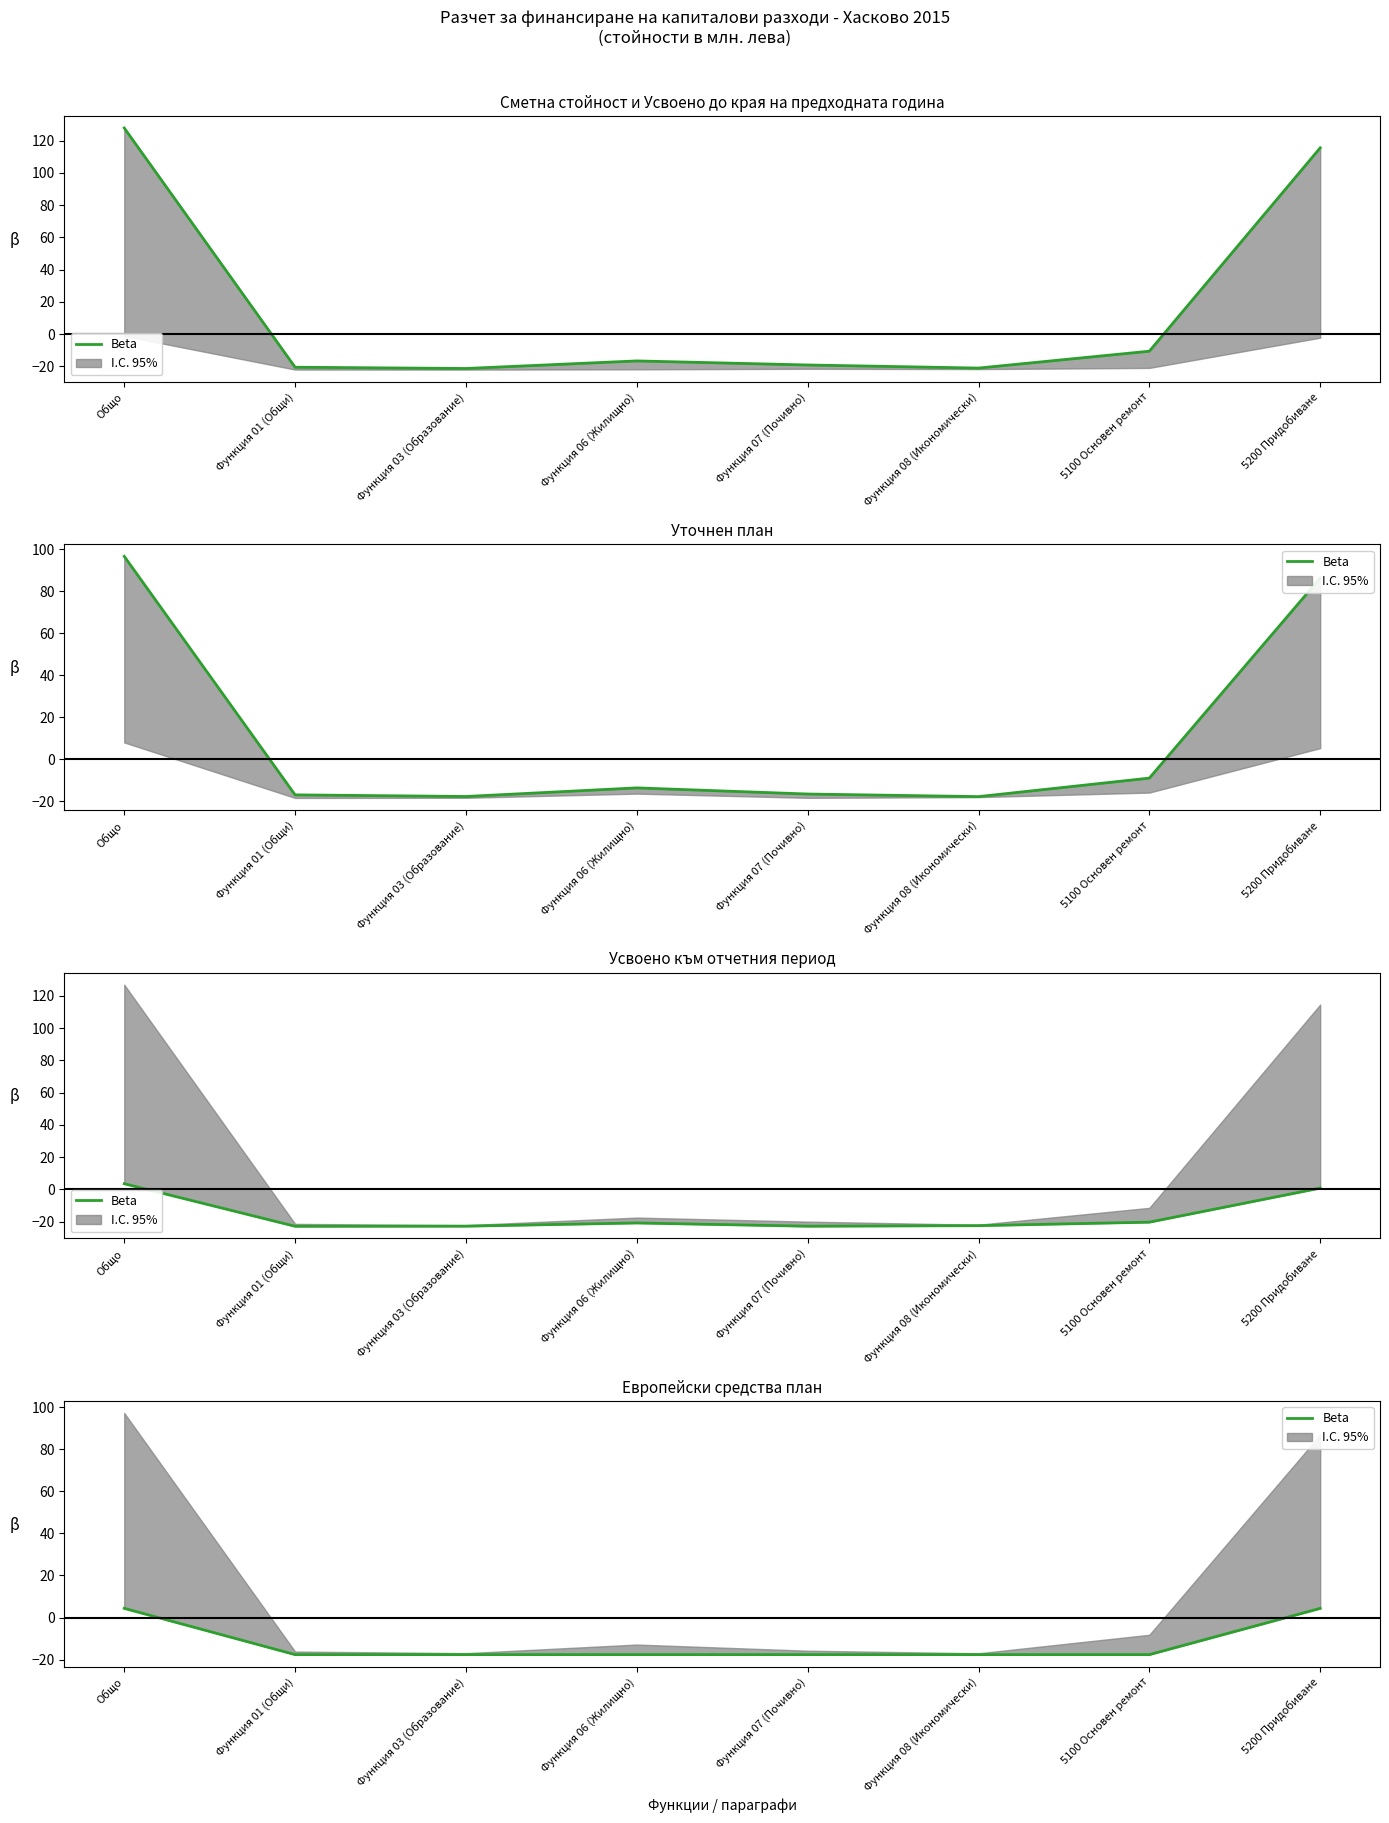

What is the change in value from Общо to Функция 08 (Икономически)?

-22.0